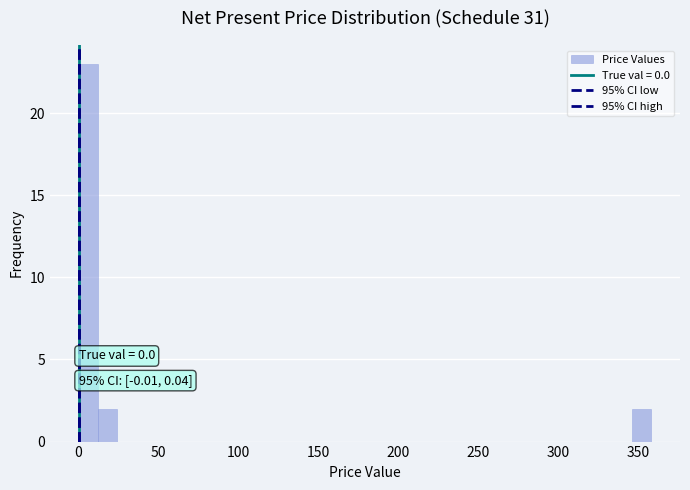

Around what value on the x-axis is the tallest bar? Give the approximate position of its centre, as read against the axis.

5